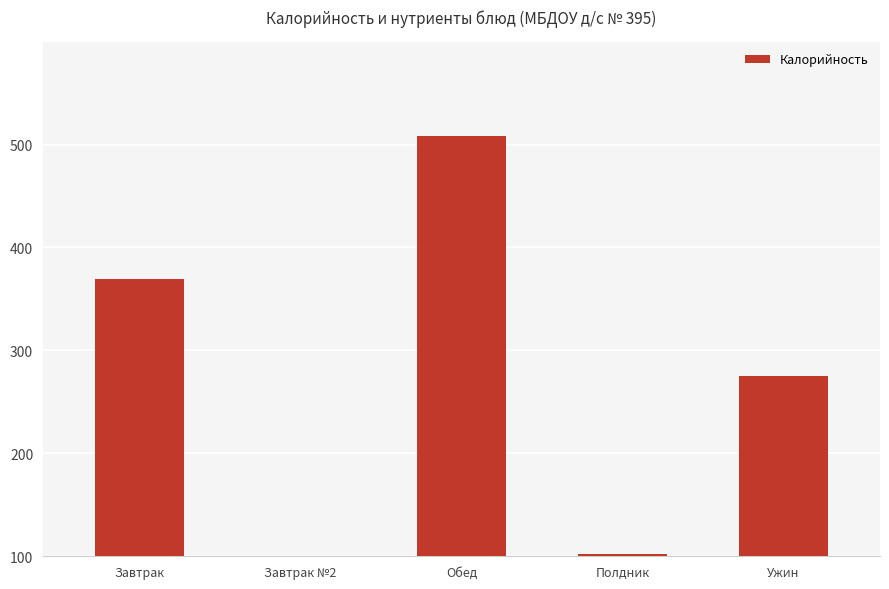

What position from the left is Завтрак №2?

2